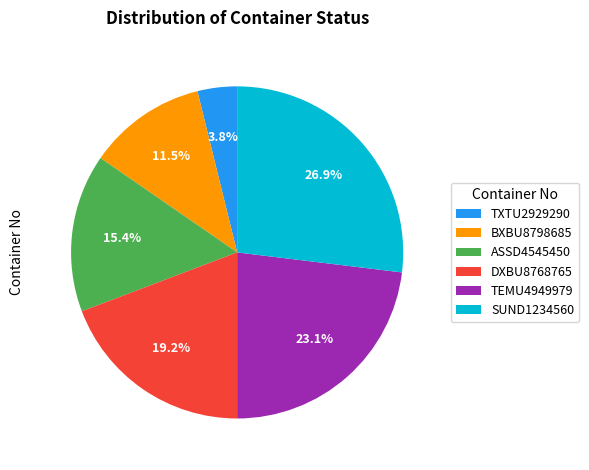

Which category has the smallest portion of the pie?

TXTU2929290